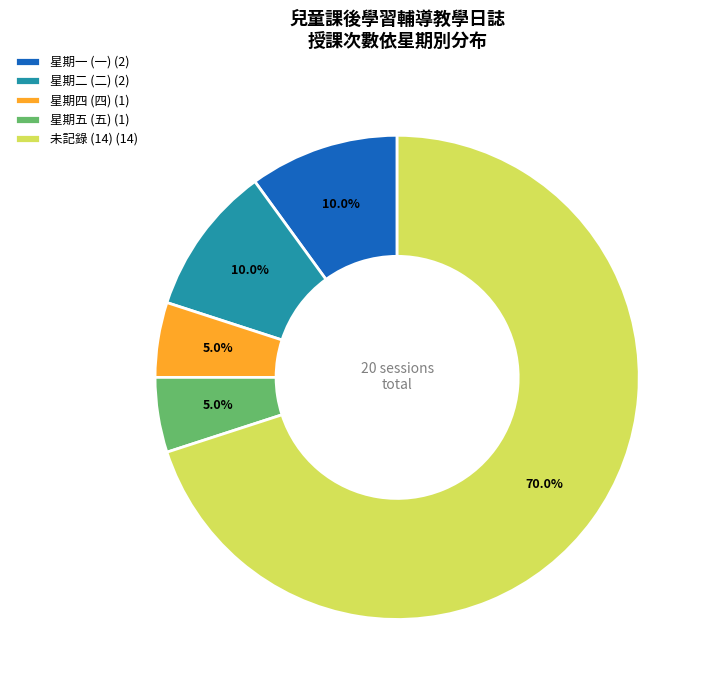

What is the majority slice?

未記錄 (14) (14)